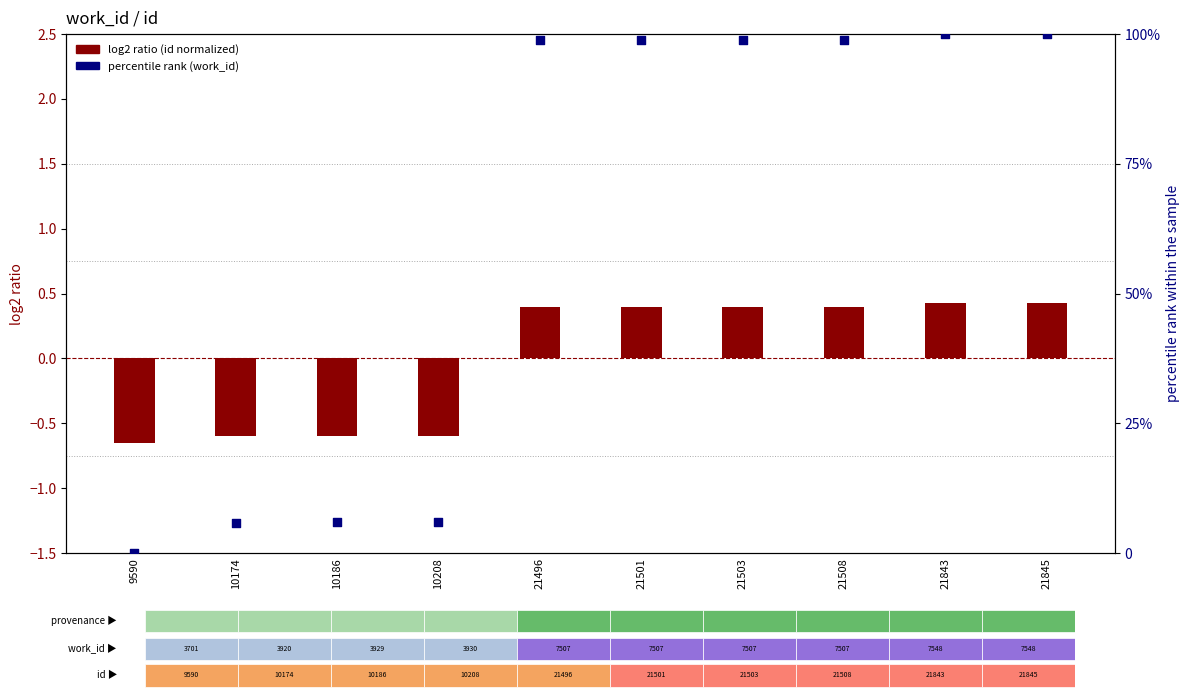

At which category is the sum across all series the highest?

21845